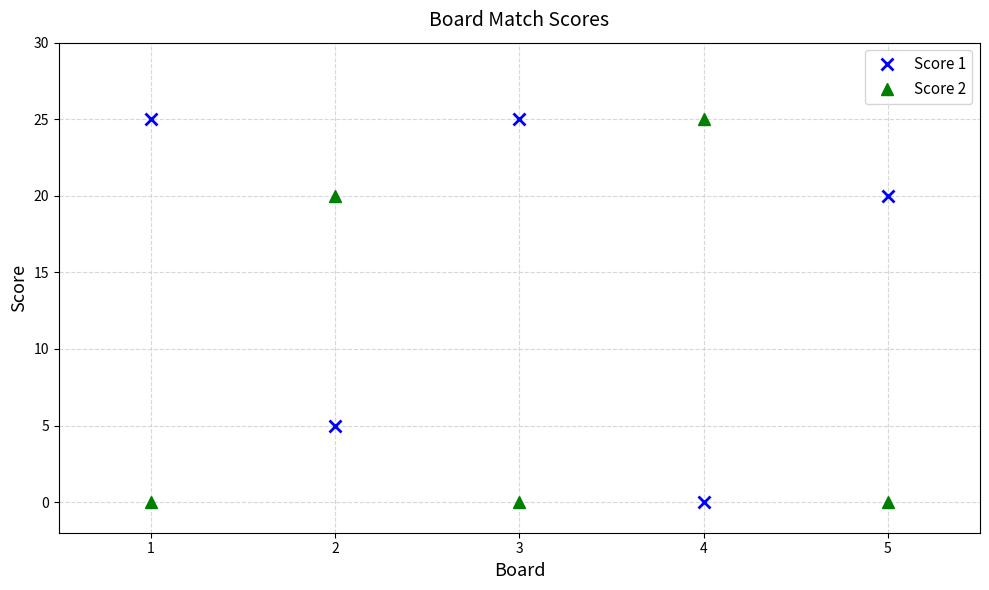

What is the total value across all series at 1?

25